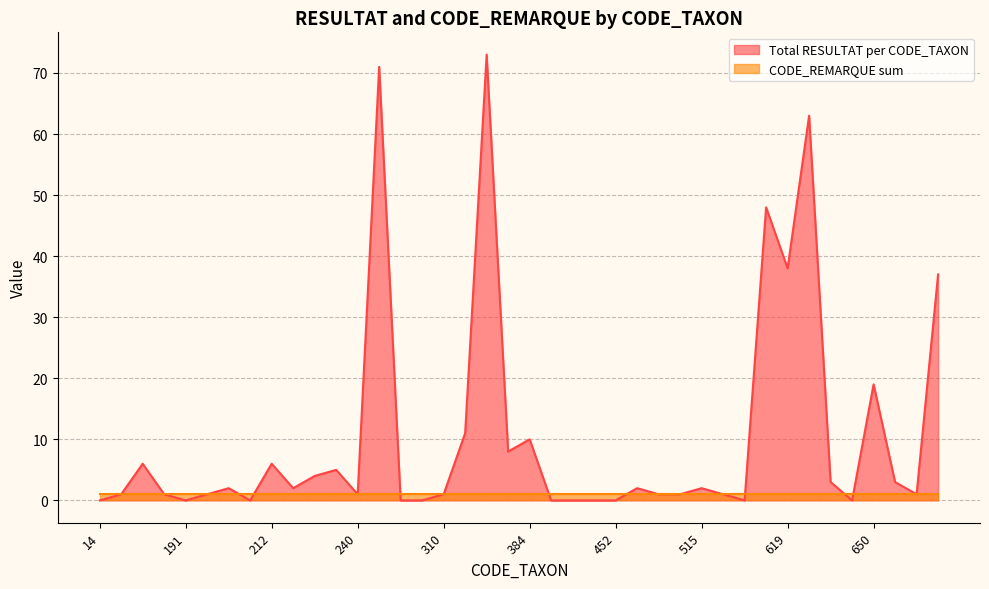

The chart shows a value of 30 at 14. True or false?

False